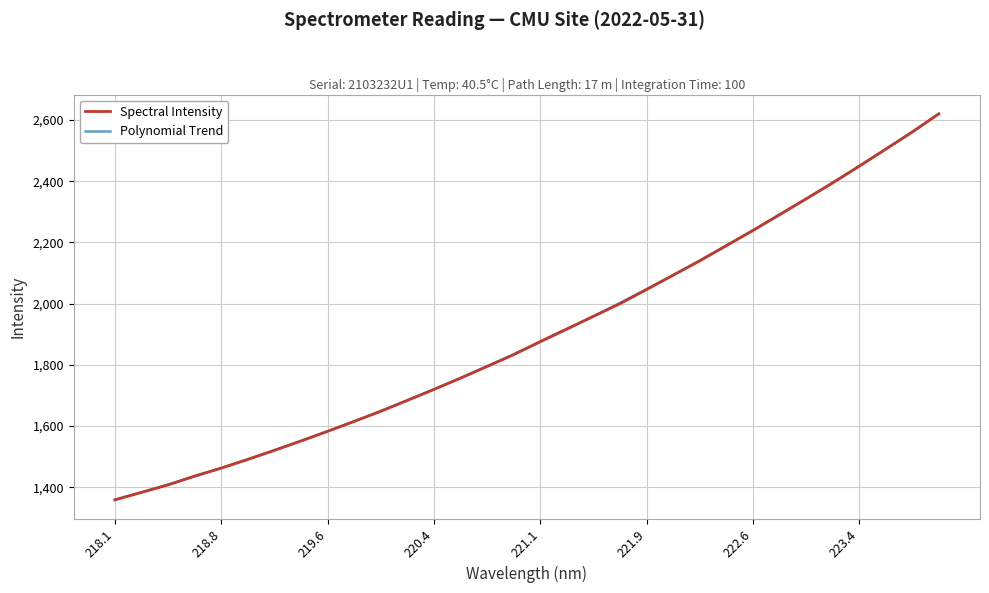

What is the sum of all values?

60880.5